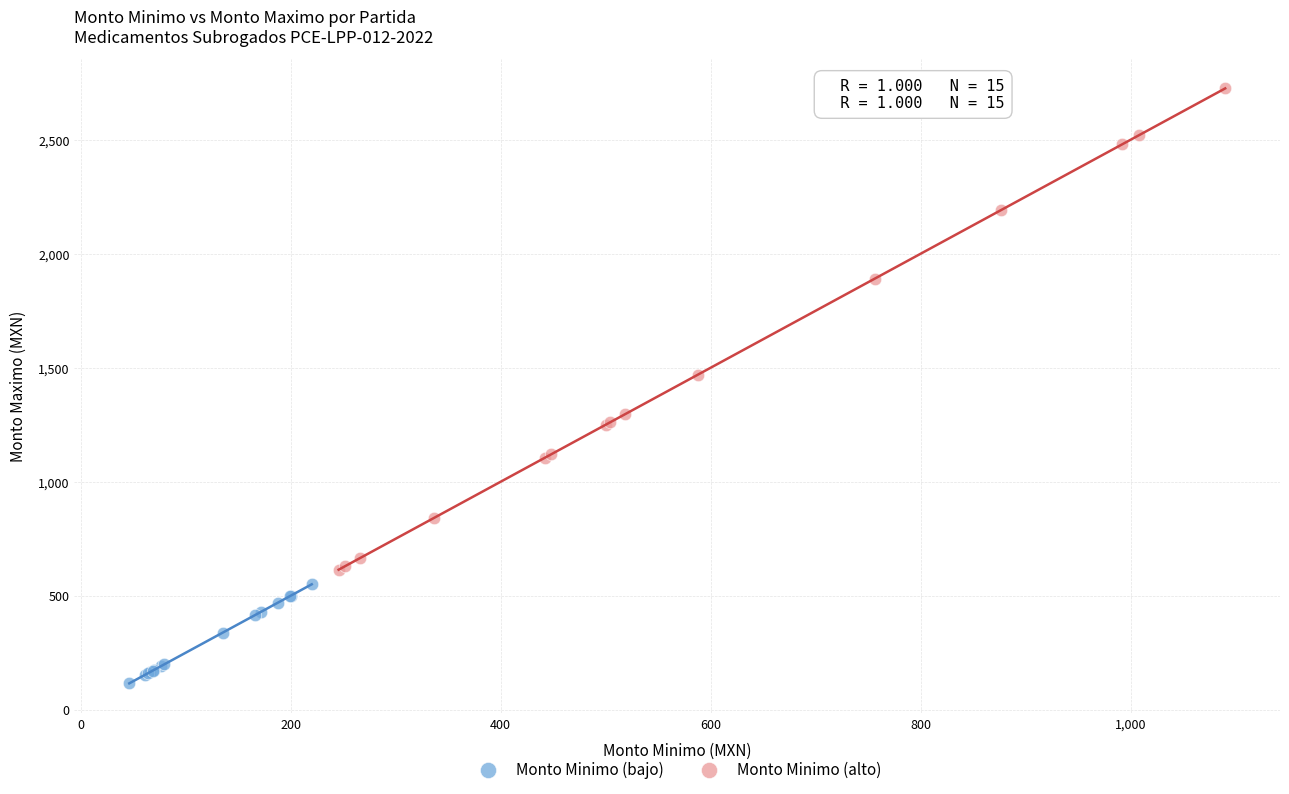

Which series contains the lowest Y value?

Monto Minimo (bajo)